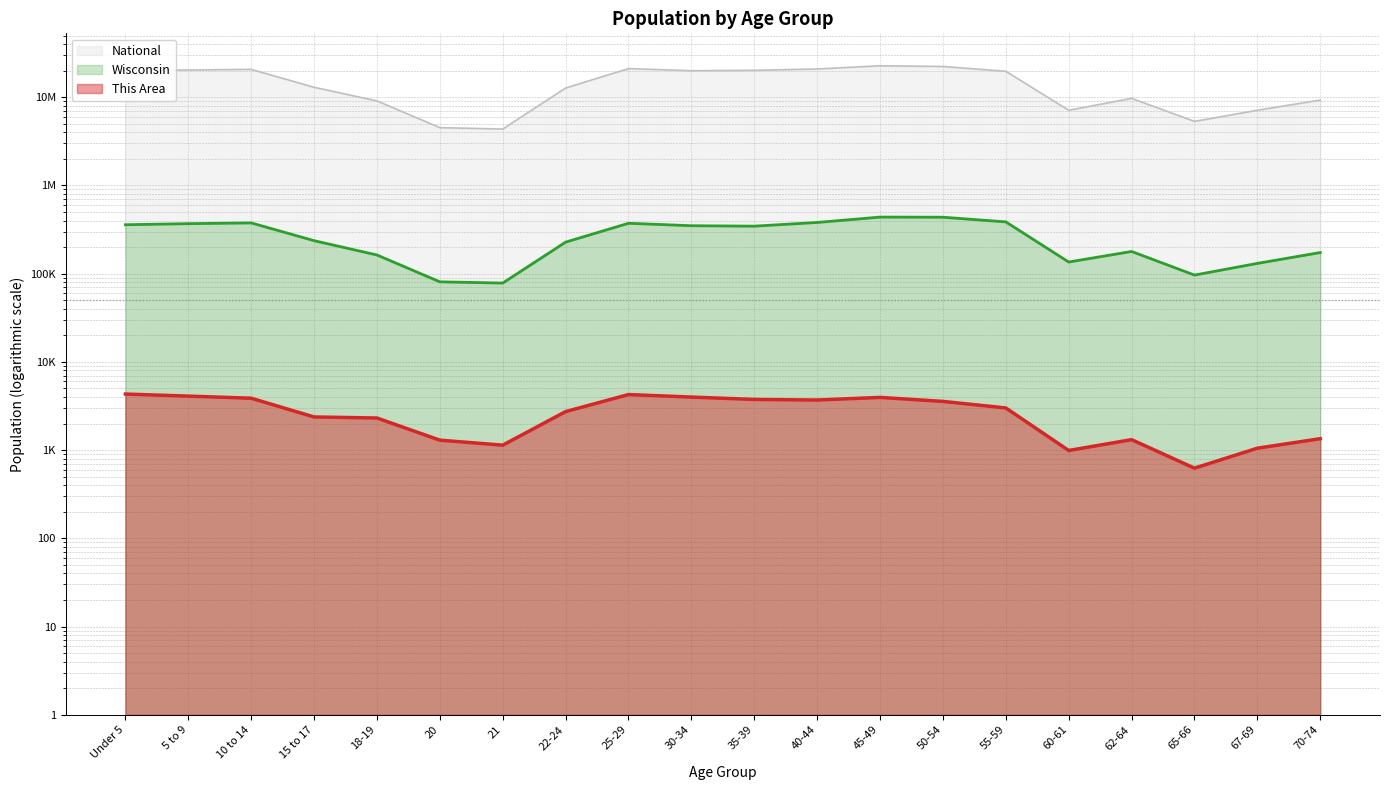

What is the minimum value shown in the chart?

624